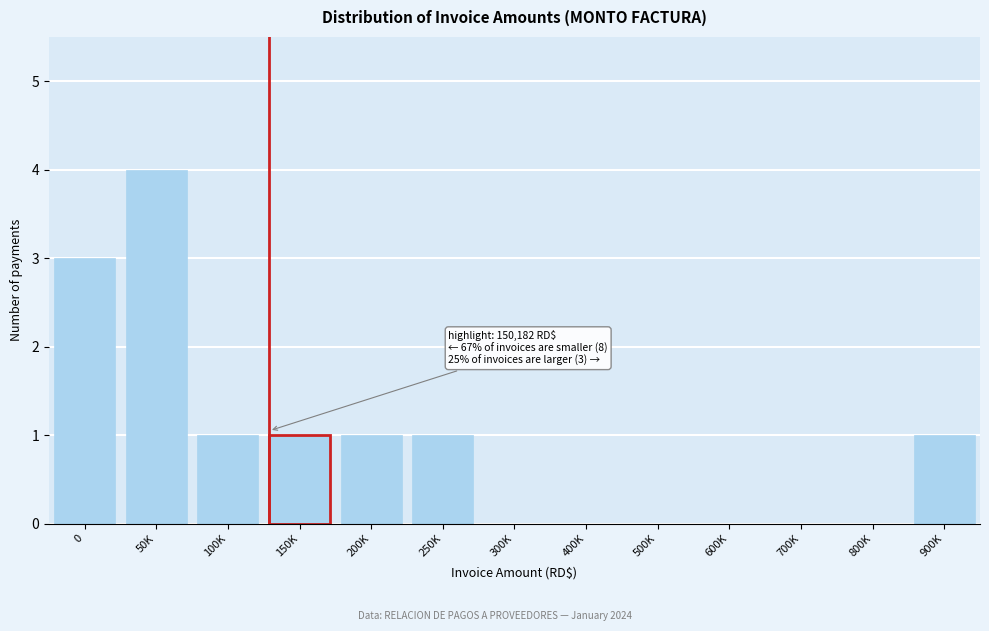

Reading left to right, what are all the values shown in this chart?

0=3	50K=4	100K=1	150K=1	200K=1	250K=1	300K=0	400K=0	500K=0	600K=0	700K=0	800K=0	900K=1